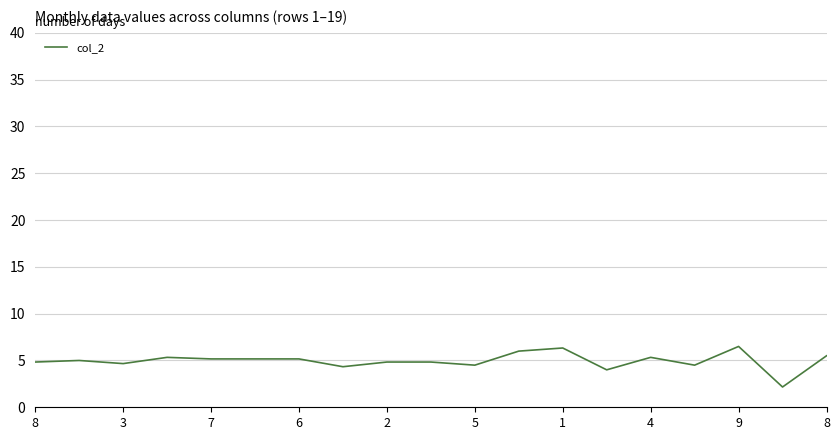

What is the difference between the maximum and minimum values?

4.3